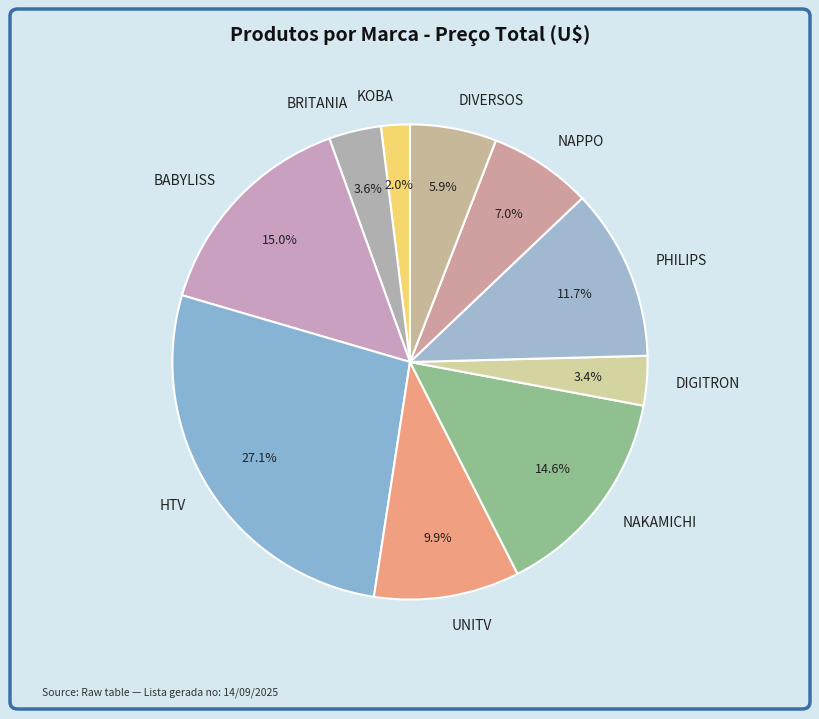

To the nearest percent, what is the difference between the largest and smallest slice percentages?

25%